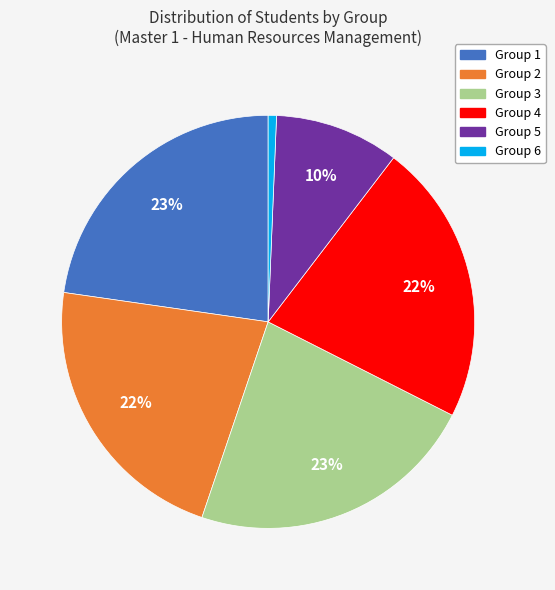

The Group 4 slice represents 37% of the pie. True or false?

False